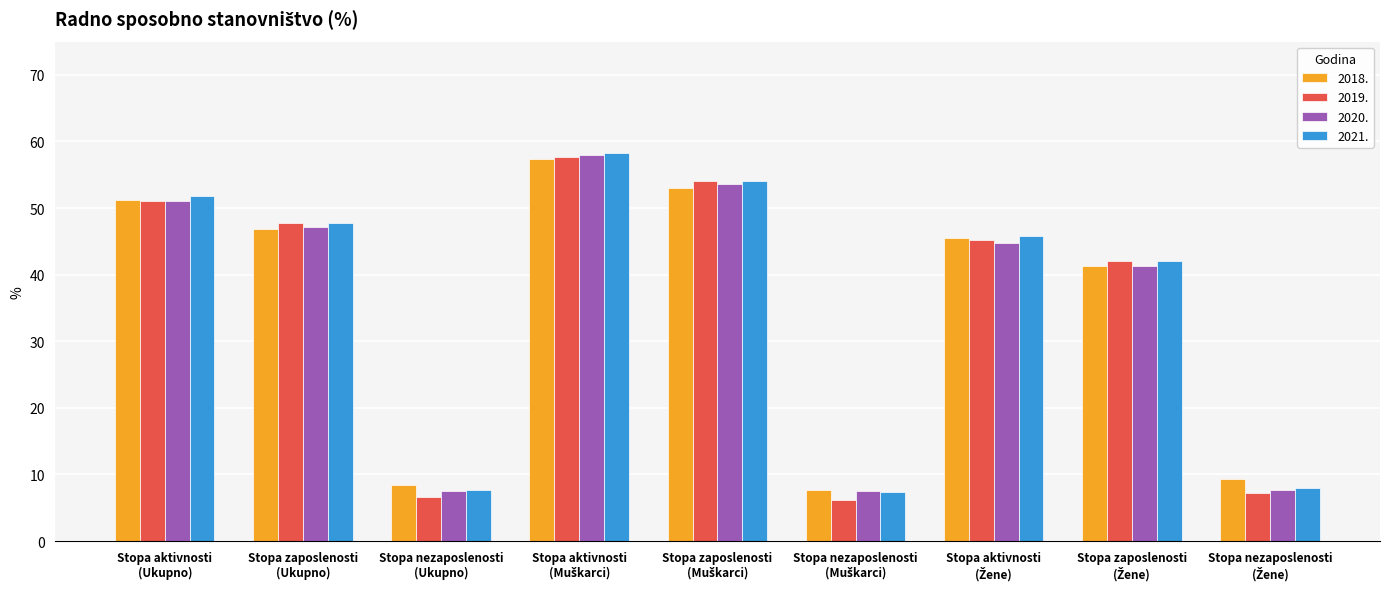

Which series has the widest spread of values?

2019.